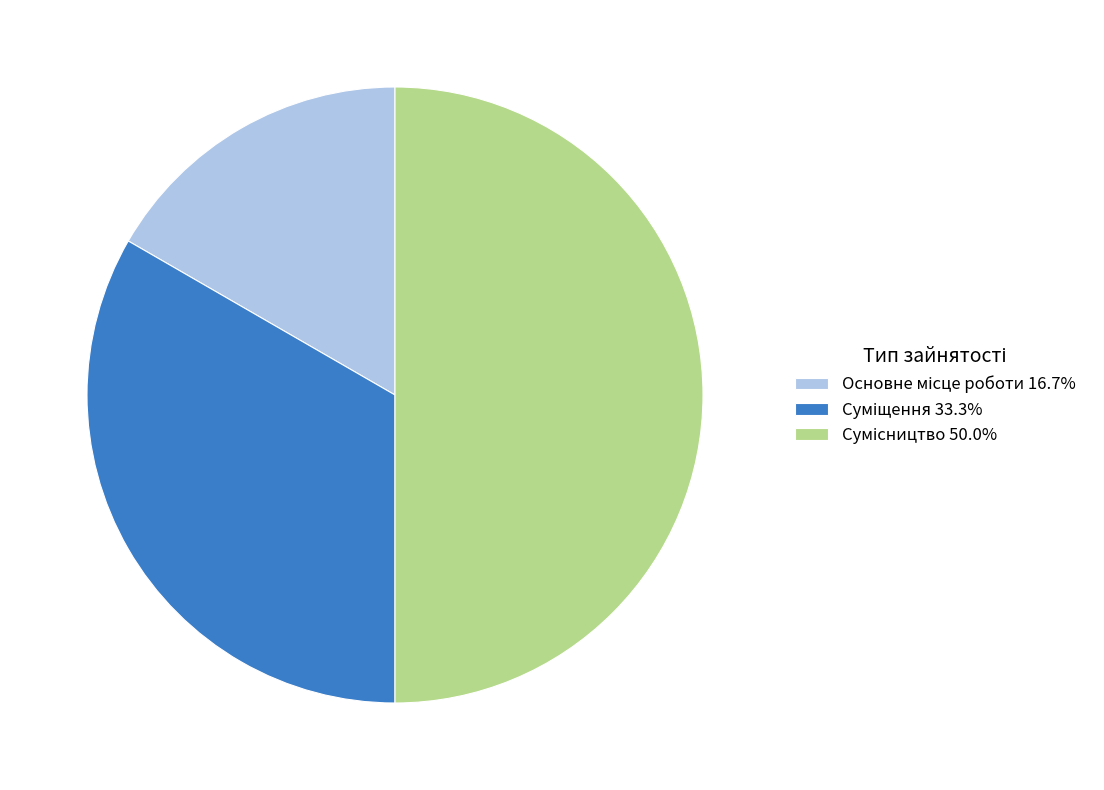

How many segments does this pie chart have?

3